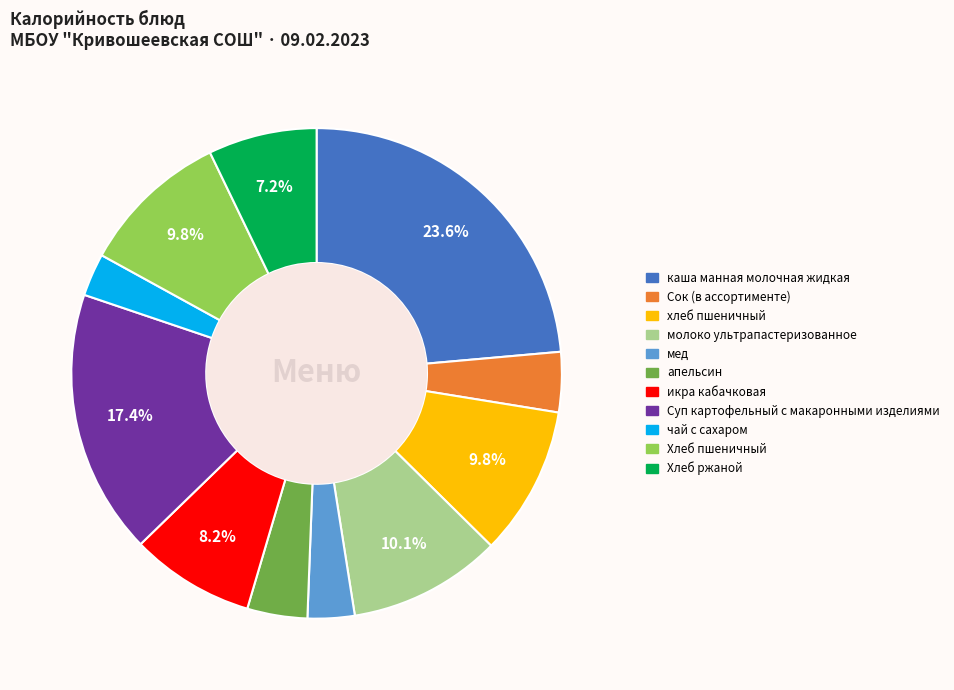

How many segments does this pie chart have?

11